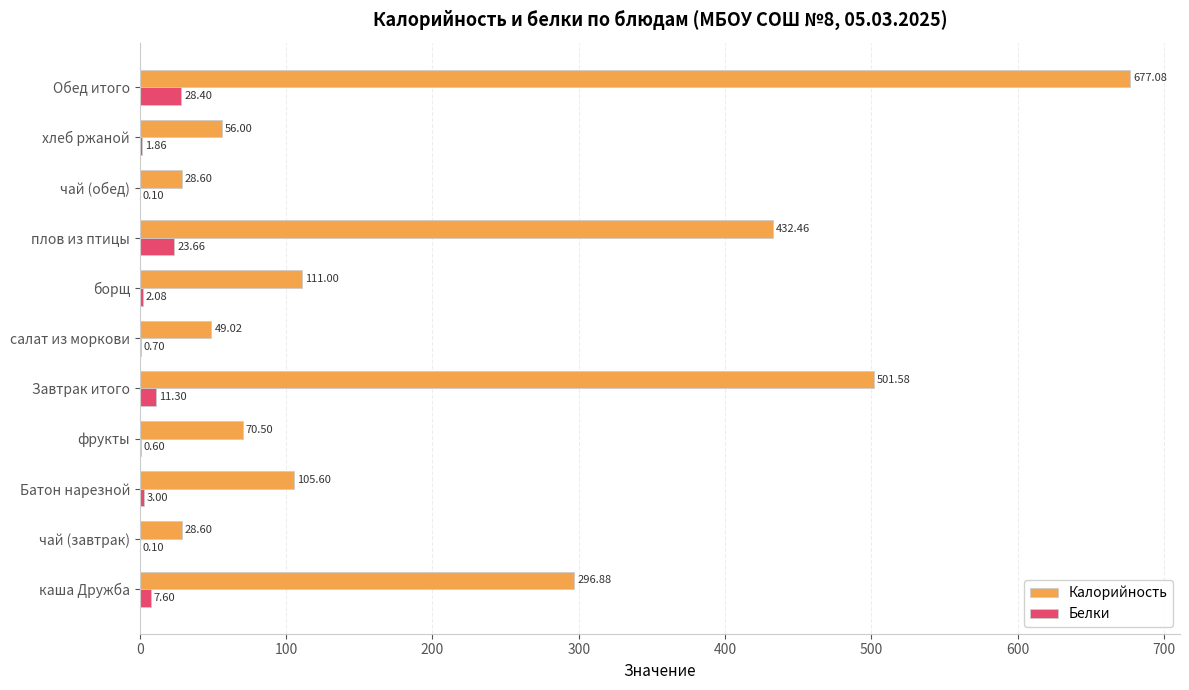

At which label is Белки closest to 14?

Завтрак итого